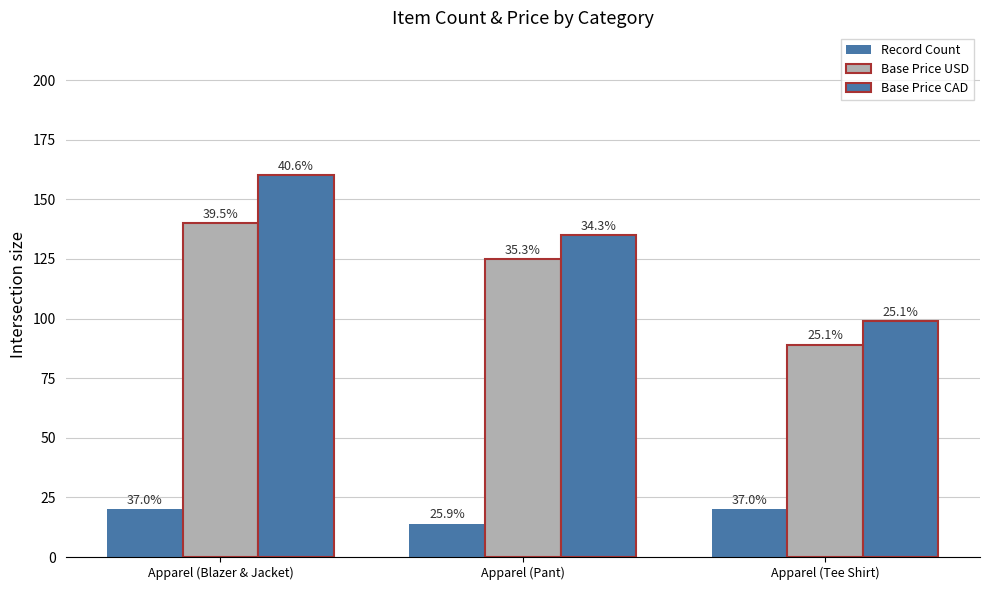

At how many categories does at least one series exceed 158?

1